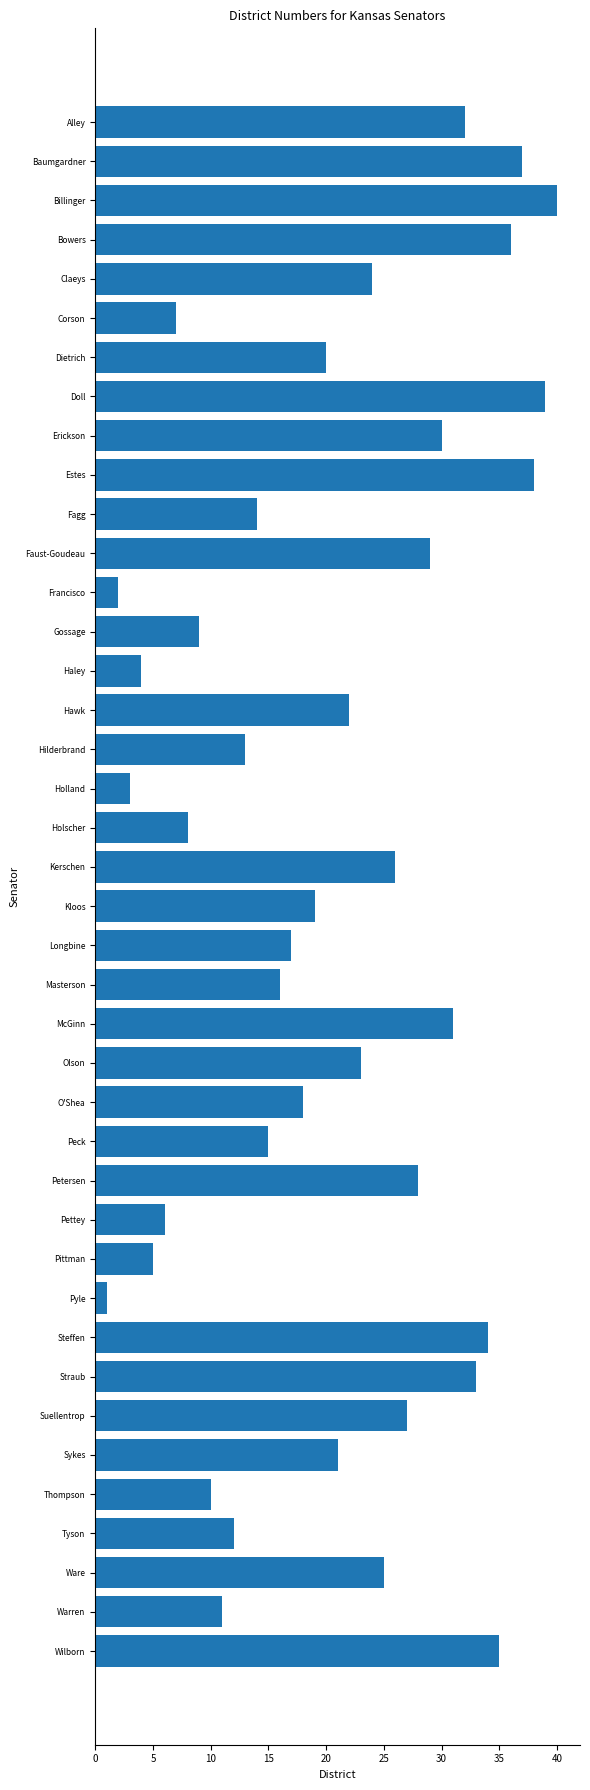

Which label corresponds to the smallest value in the chart?

Pyle